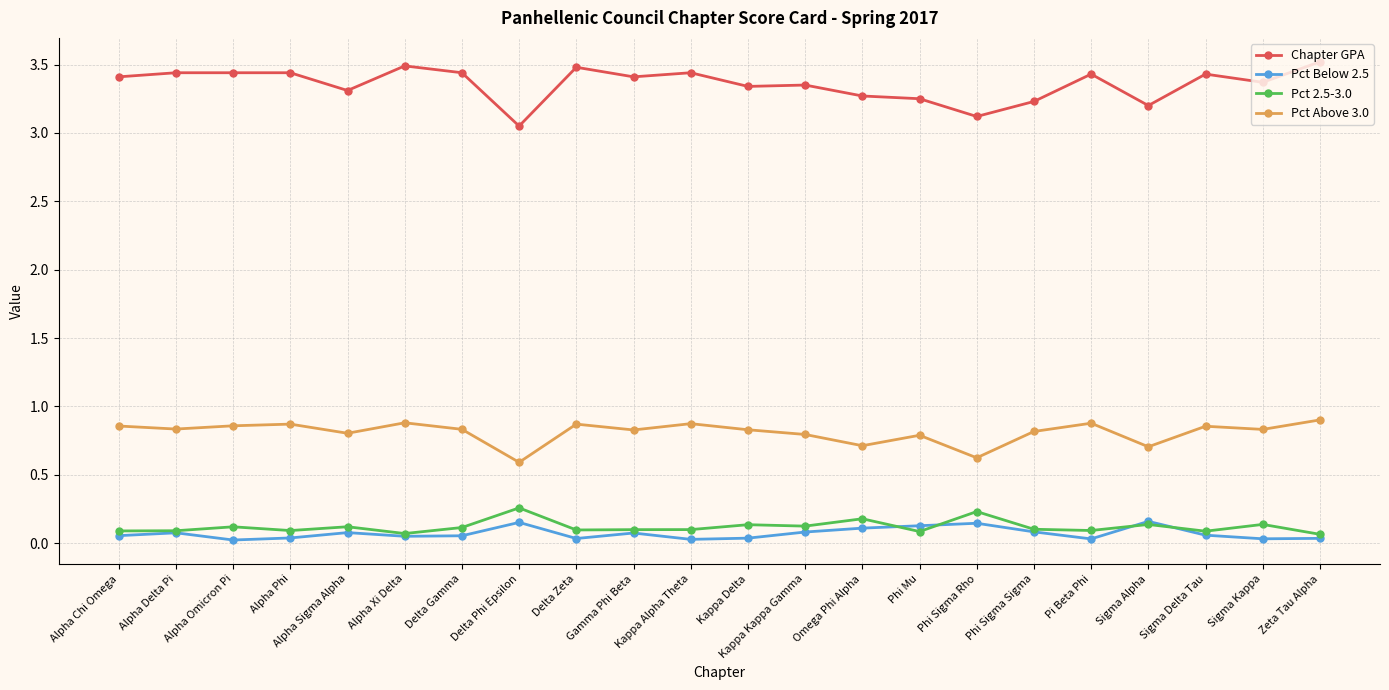

What are all the series names shown in the legend?

Chapter GPA, Pct Below 2.5, Pct 2.5-3.0, Pct Above 3.0